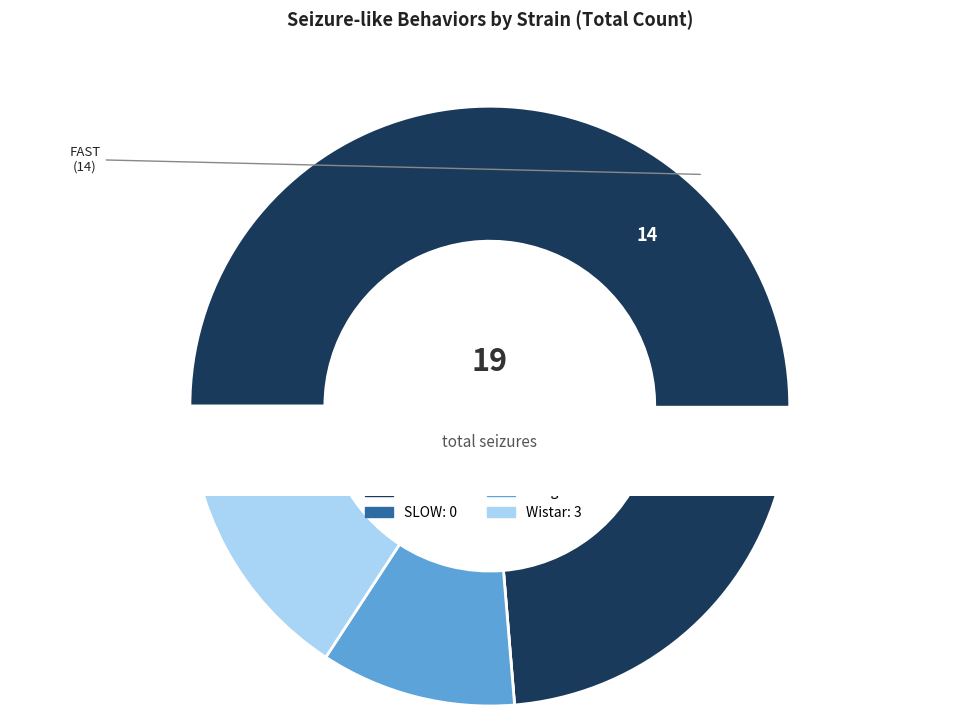

How many segments does this pie chart have?

4